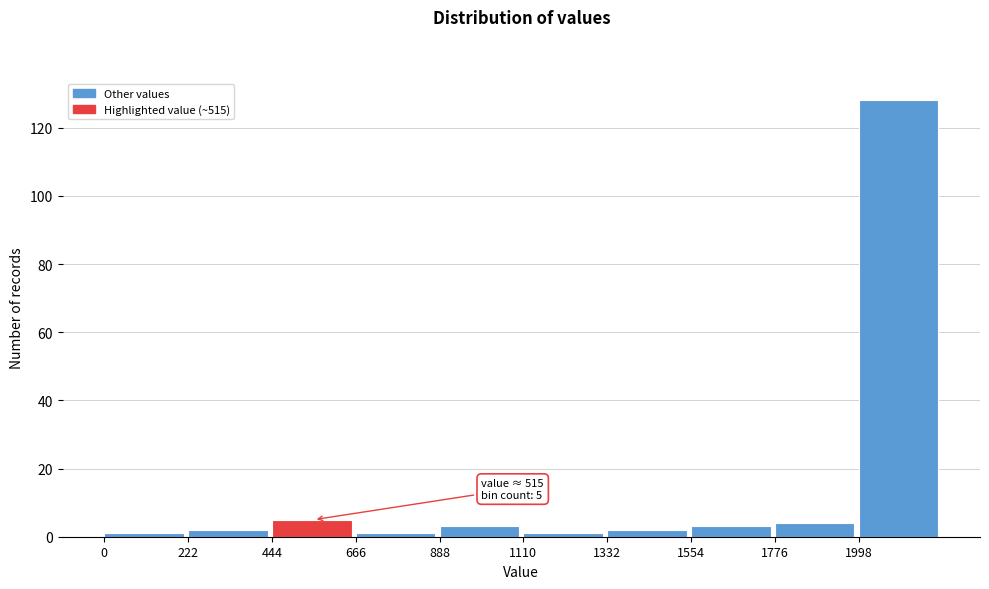

Over which range of the x-axis is the bar tallest?

2000 to 2200